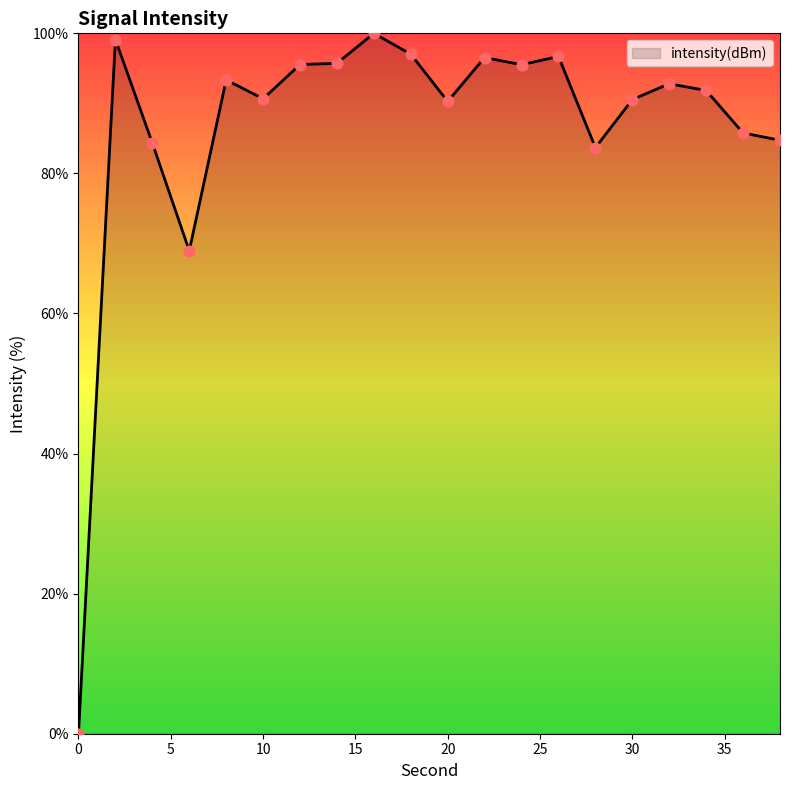

What is the greatest value displayed?

100.0